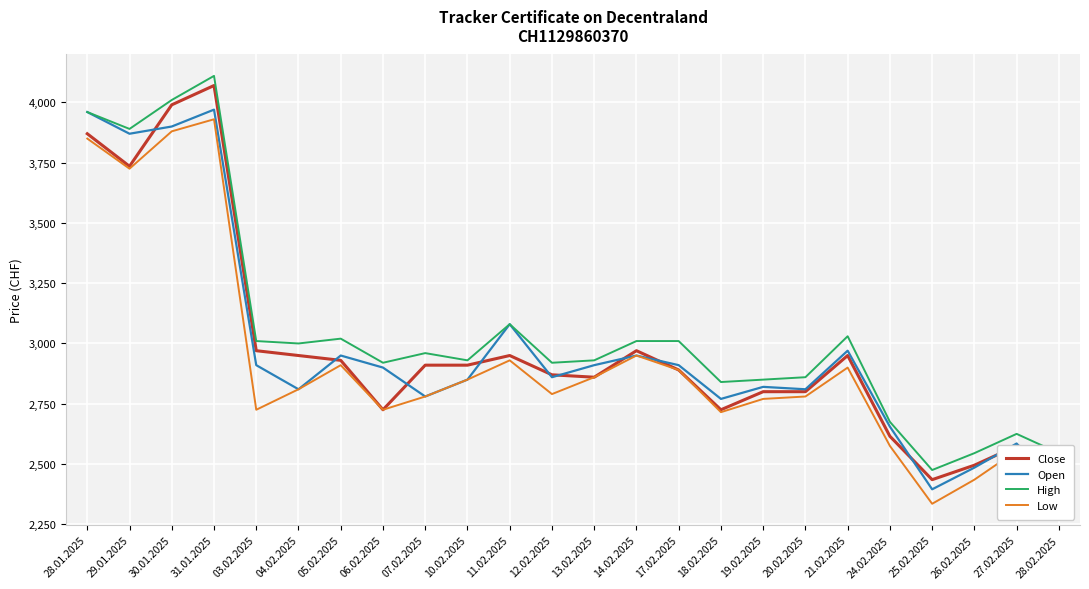

Between 05.02.2025 and 28.02.2025, which series saw the biggest shift?

Open